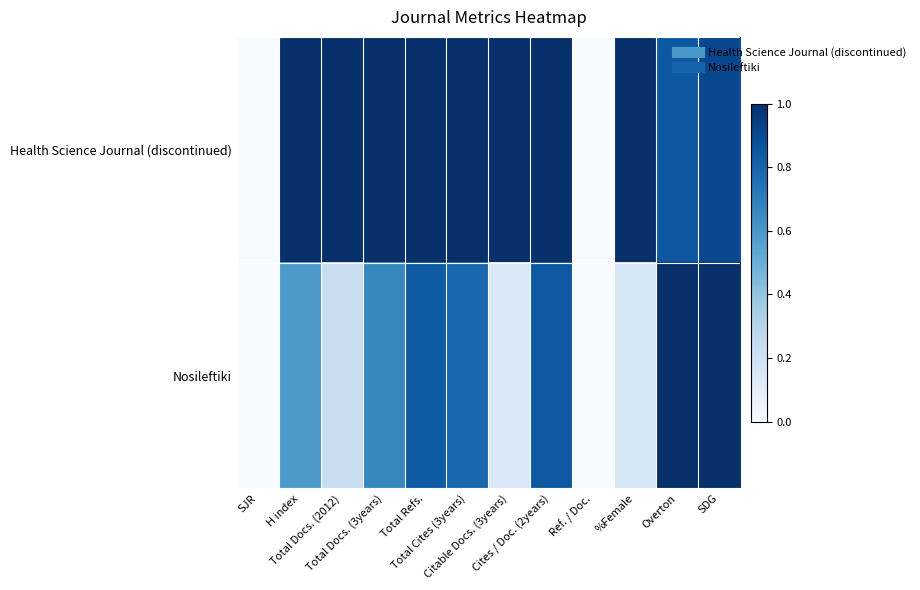

Which series changed the most between Citable Docs. (3years) and SDG?

Nosileftiki